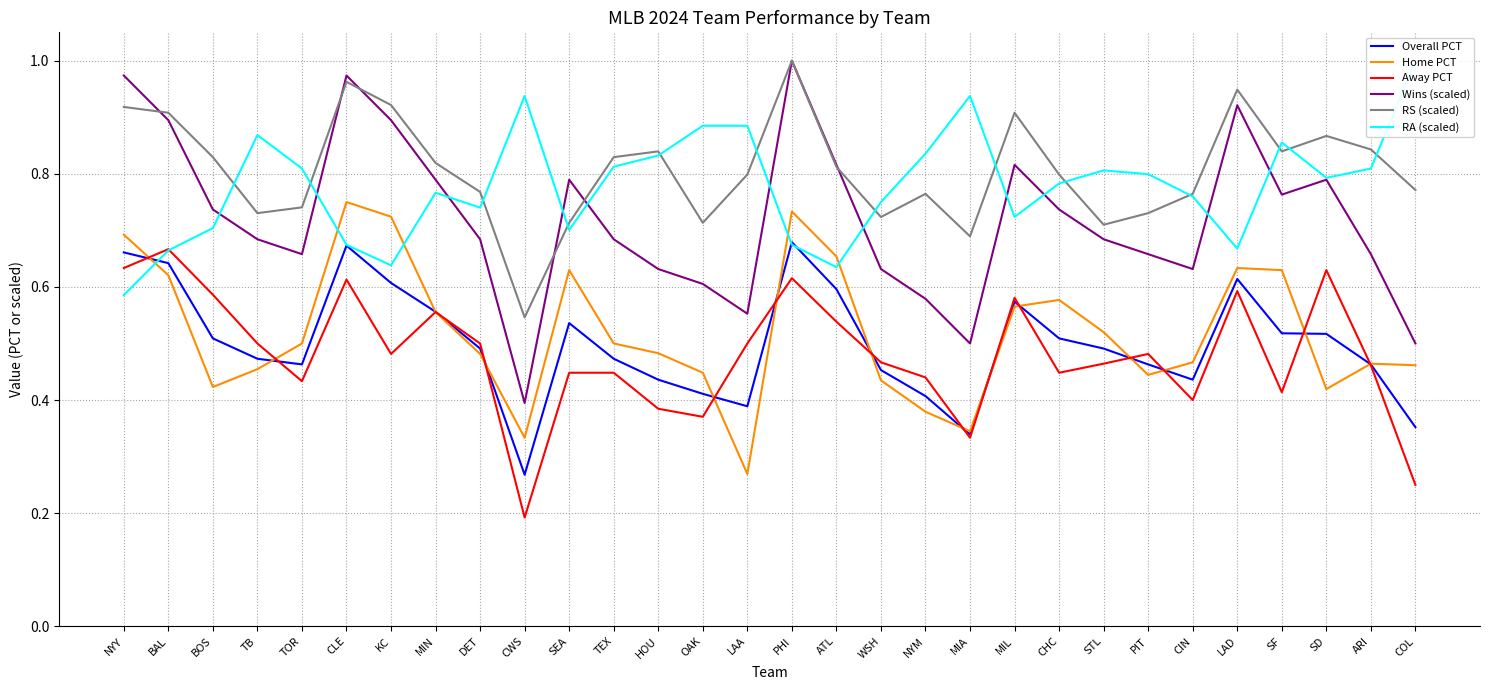

What is the minimum value for Overall PCT?

0.3